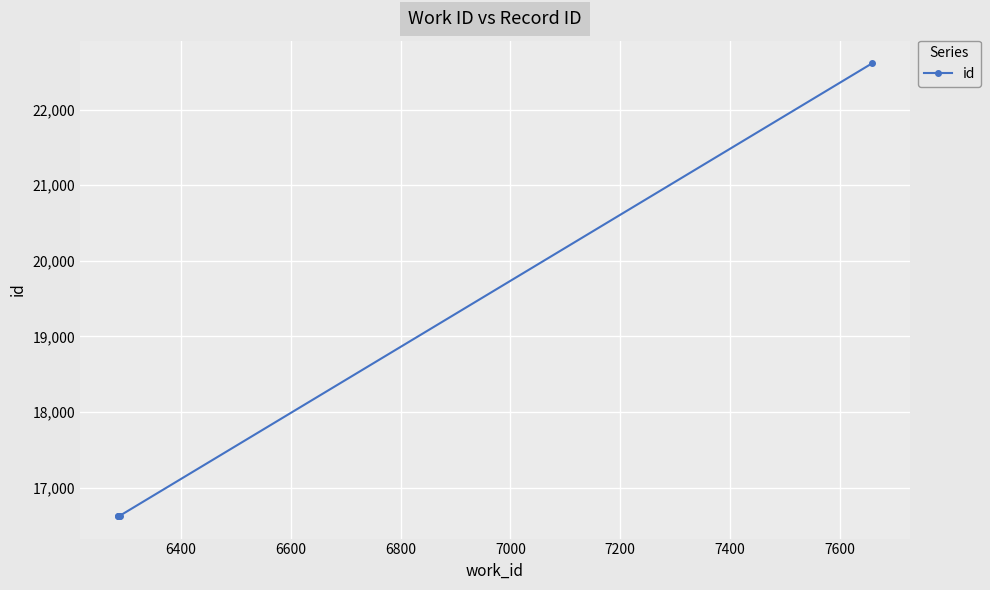

What is the value of the 2nd point from the left?

16628